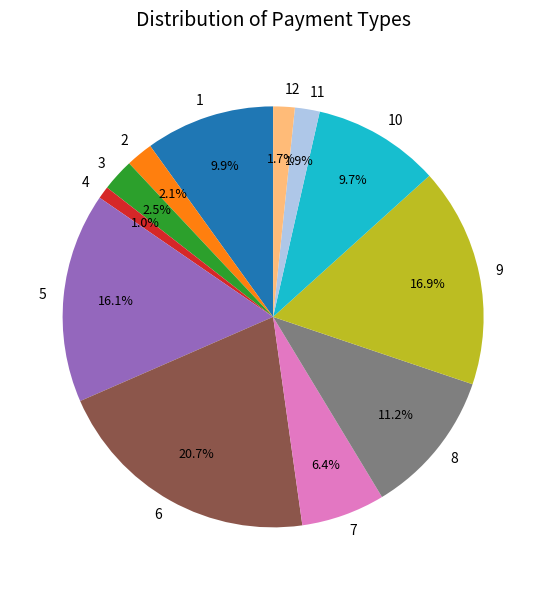

What is the largest slice in the pie chart?

6